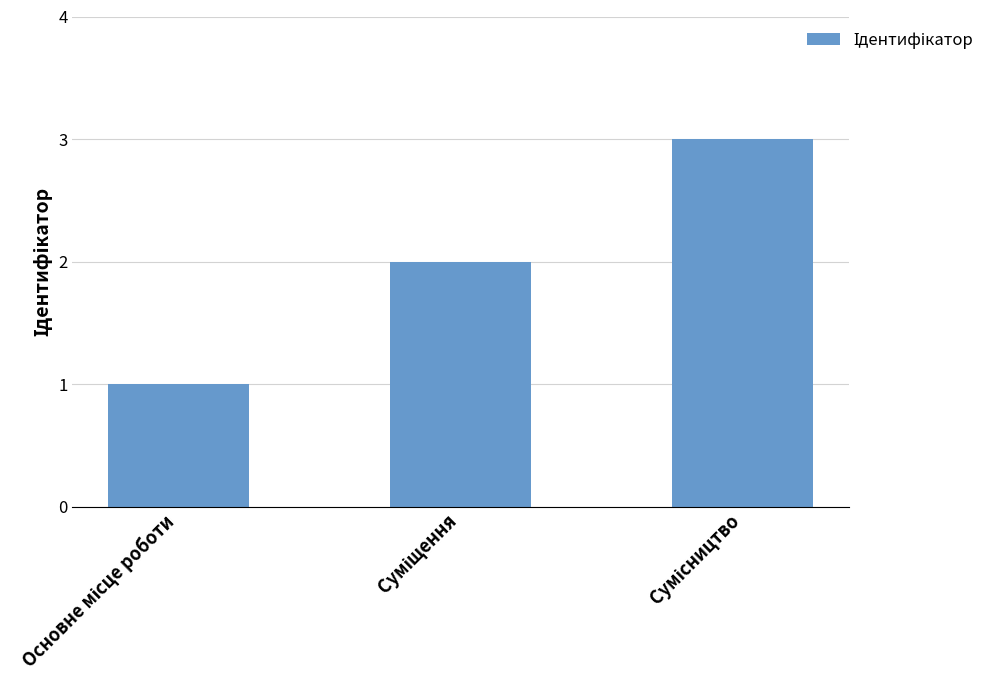

What is the greatest value displayed?

3